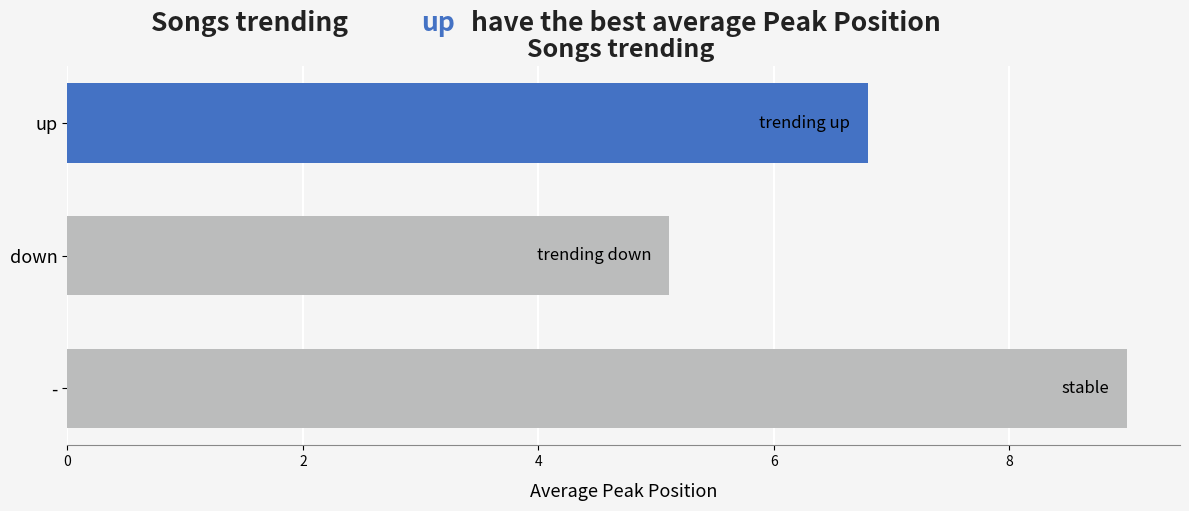

Does the chart contain any negative values?

No